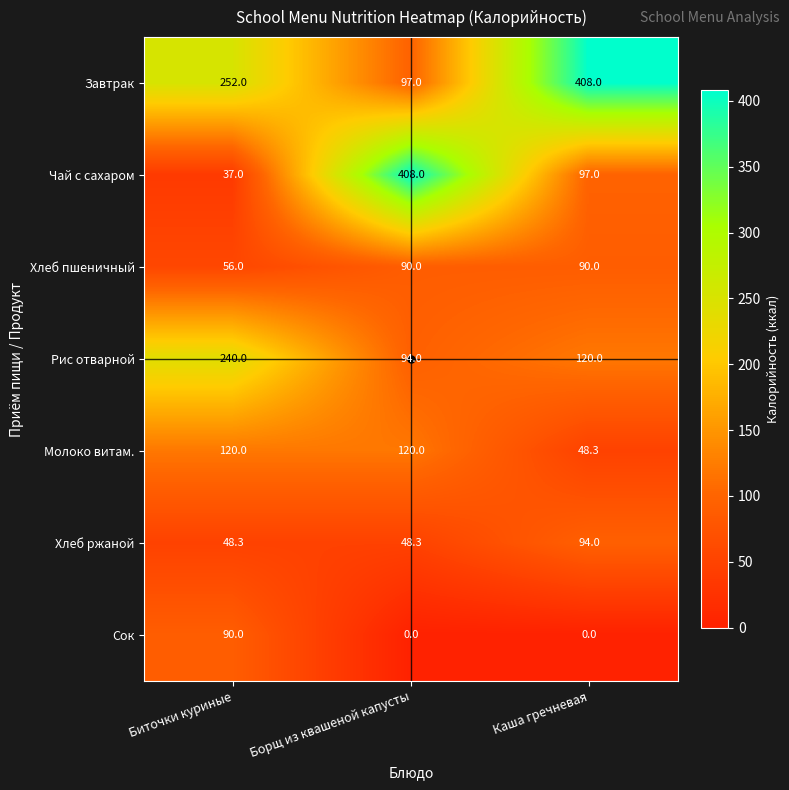

What is the difference between the maximum and minimum values in the Завтрак series?

311.0